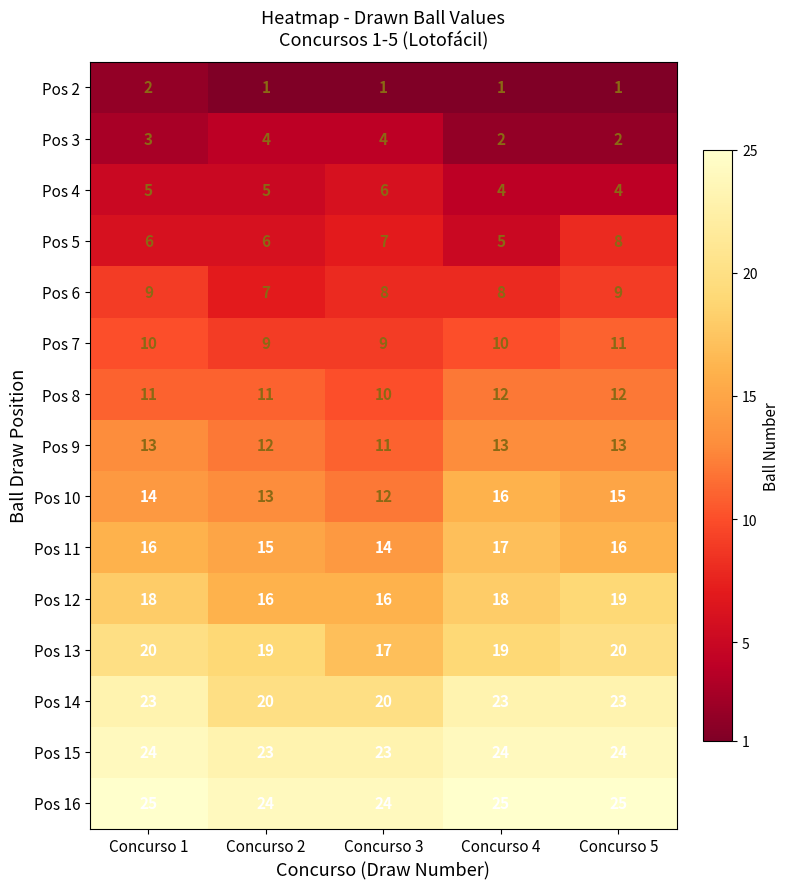

Which category has the lowest value in the Pos 13 series?

Concurso 3